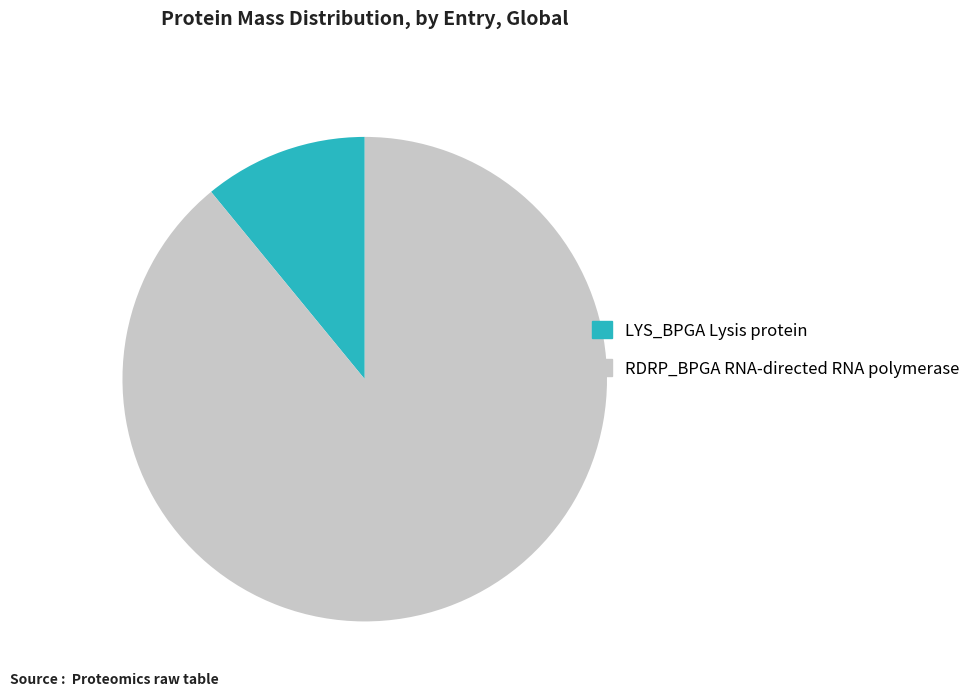

Count the number of slices in the pie.

2